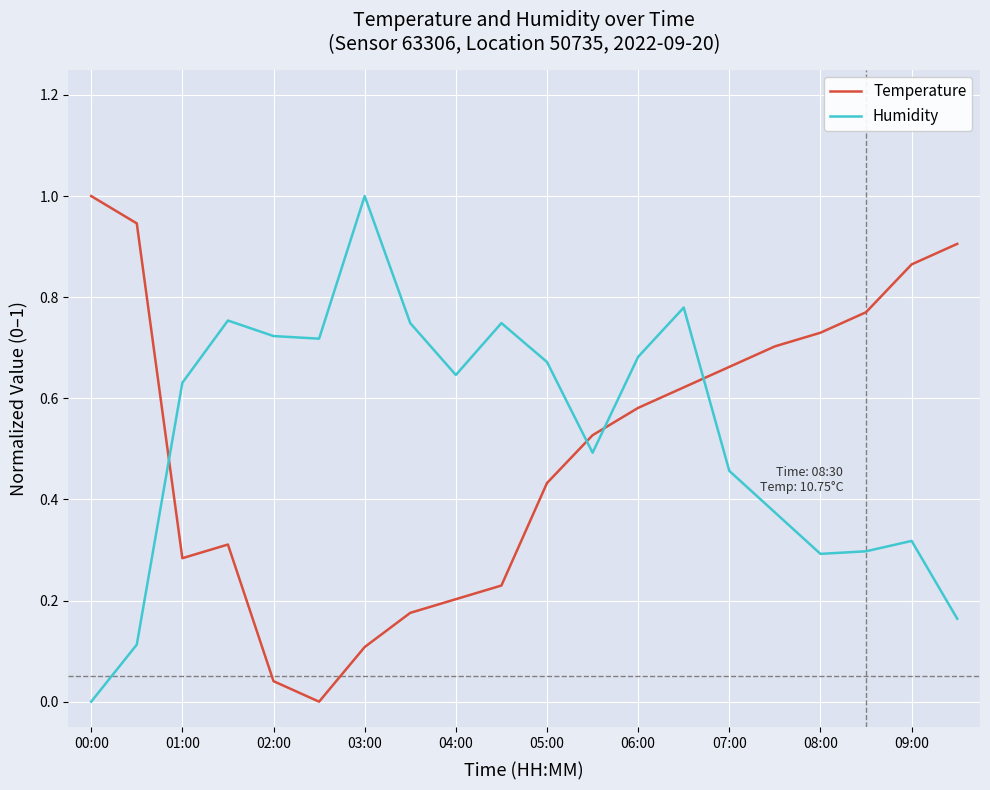

What is the maximum value shown in the chart?

1.0